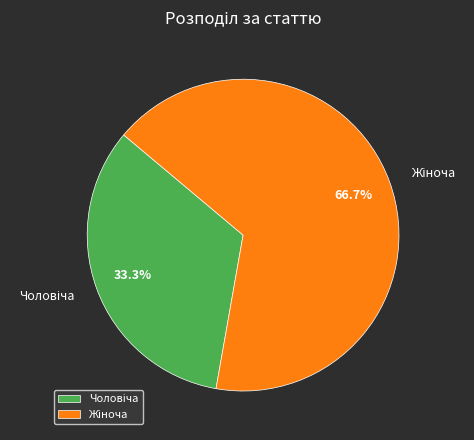

Rank the categories by value from lowest to highest.

Чоловіча, Жіноча